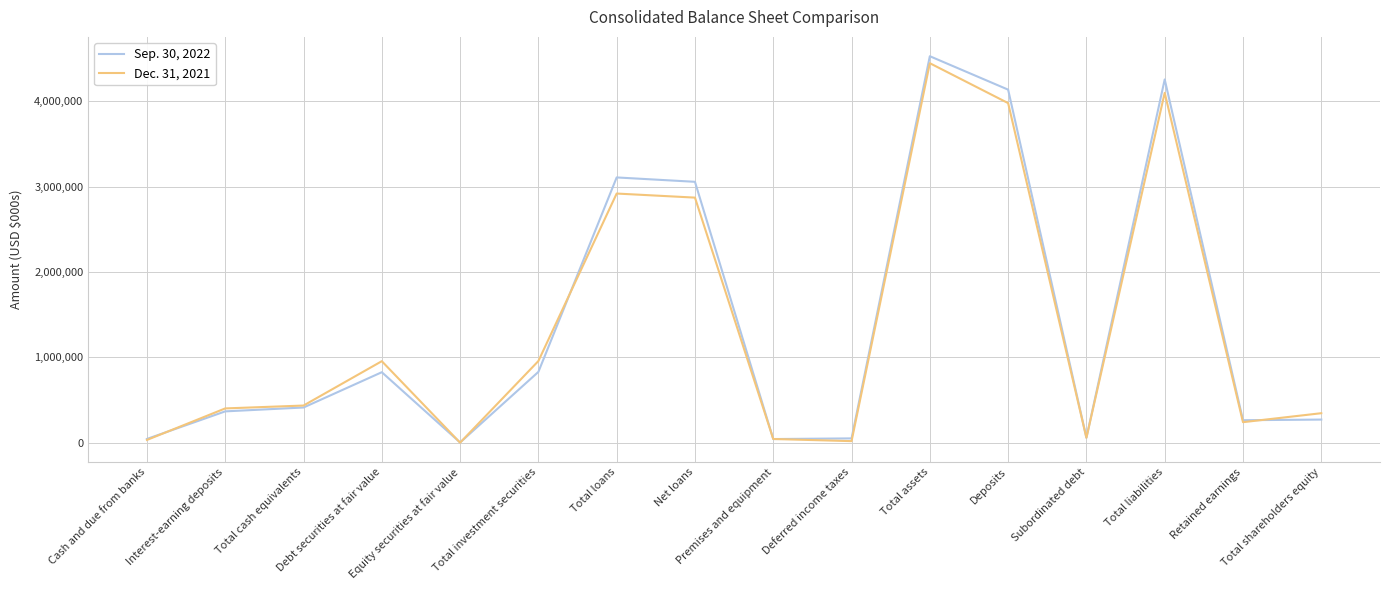

Between Total loans and Retained earnings, which series saw the biggest shift?

Sep. 30, 2022